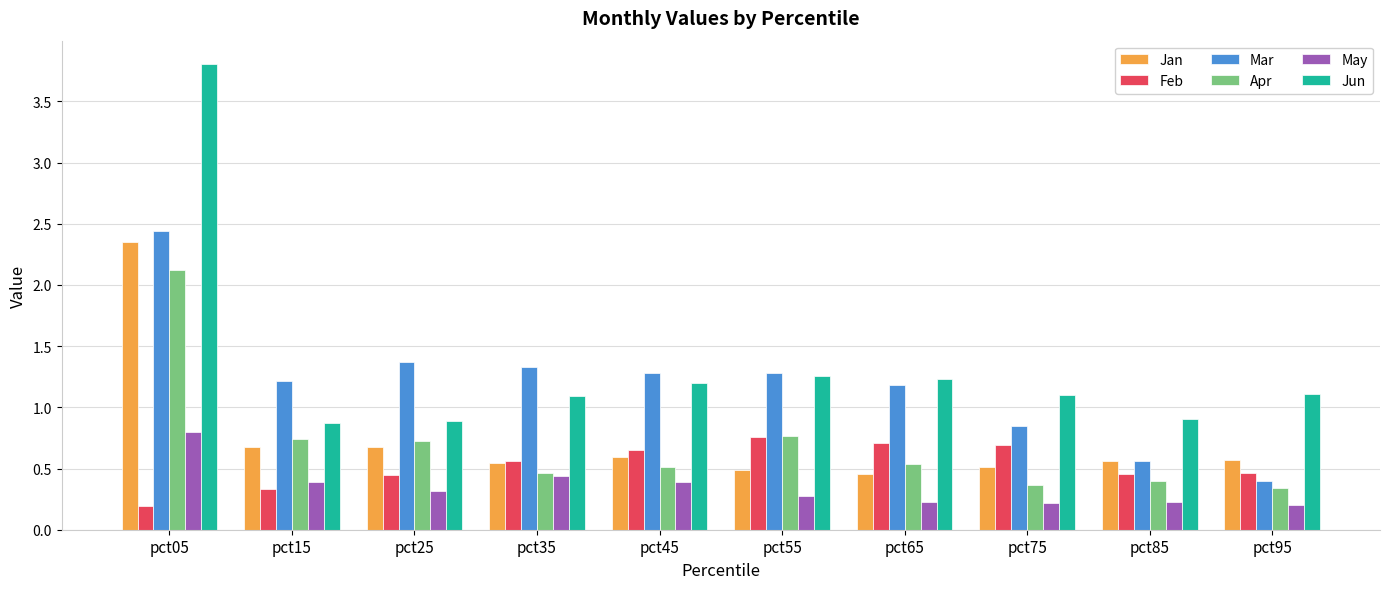

What is the total value across all series at pct75?

3.7